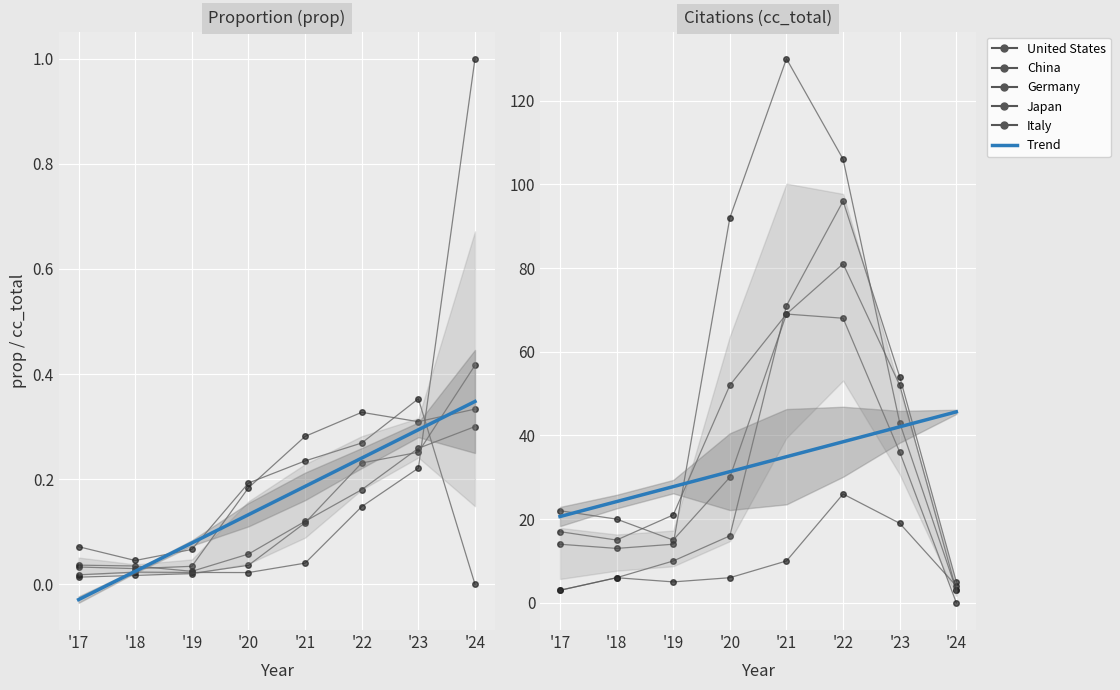

True or false: Trend and United States cross at least once.

True